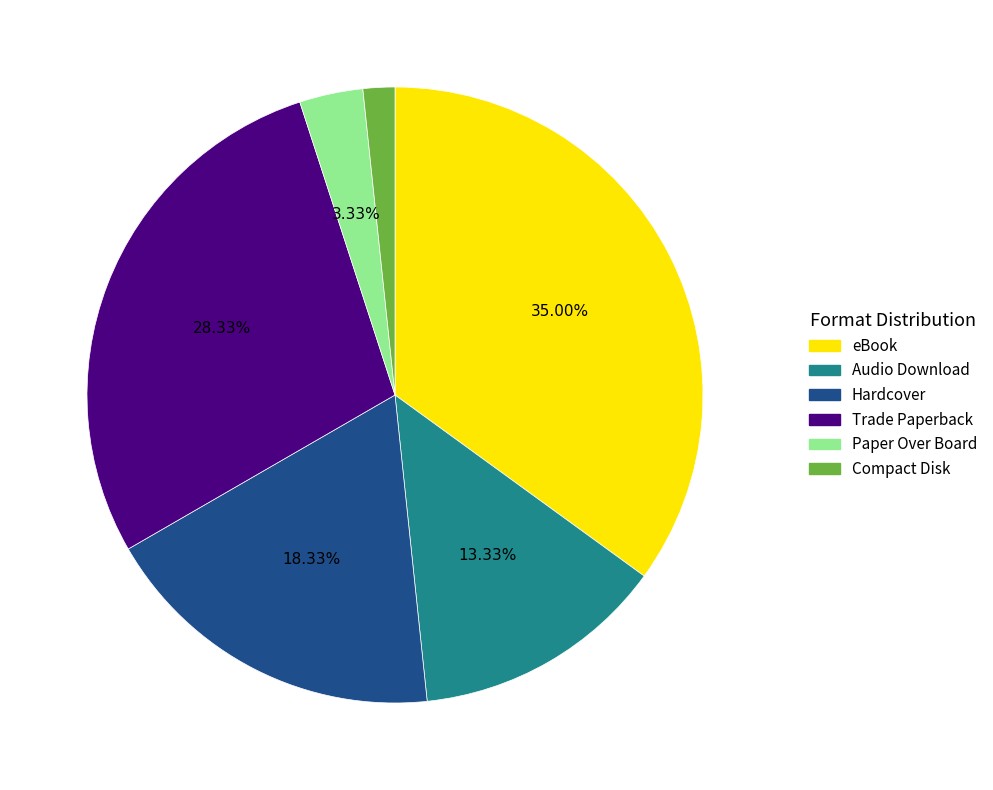

To the nearest percent, what percentage of the pie is eBook?

35%